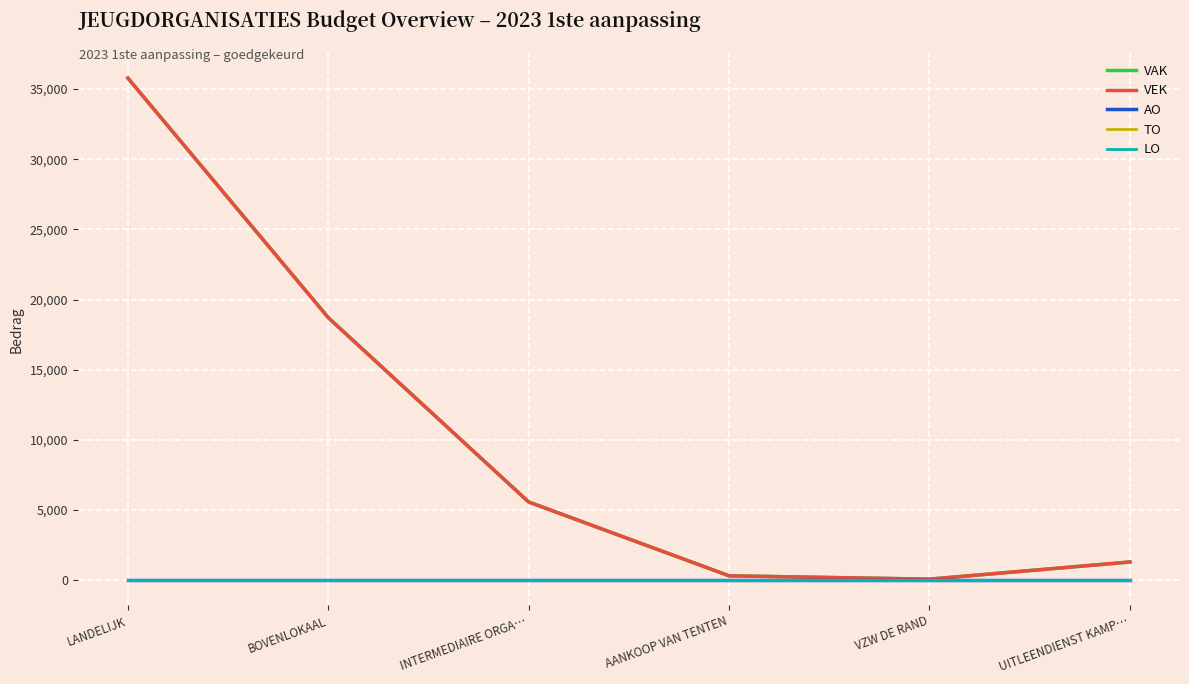

How many lines are shown in the chart?

5